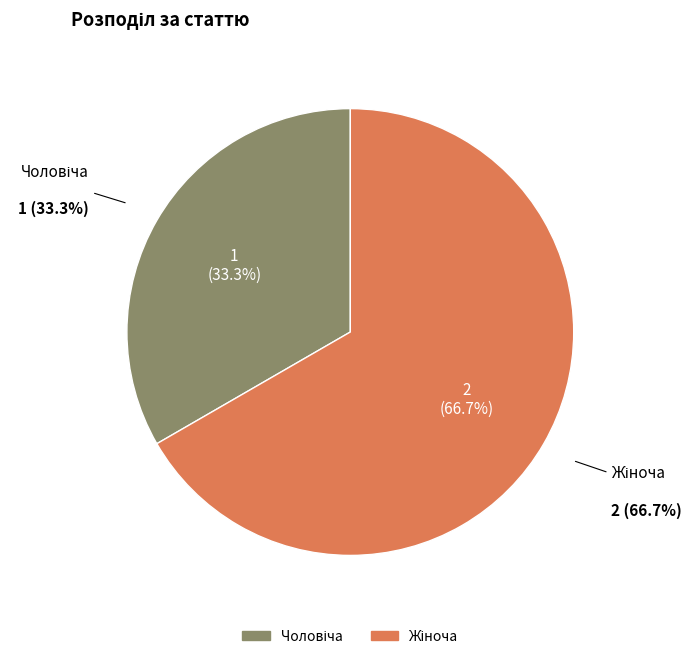

Which category has the biggest portion of the pie?

Жіноча